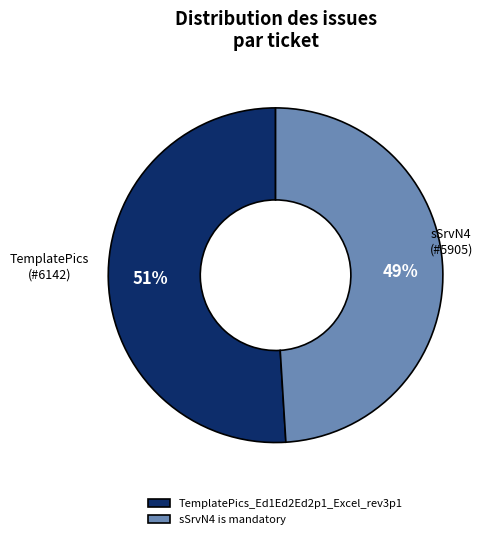

Between sSrvN4 is mandatory and TemplatePics_Ed1Ed2Ed2p1_Excel_rev3p1, which is larger?

TemplatePics_Ed1Ed2Ed2p1_Excel_rev3p1